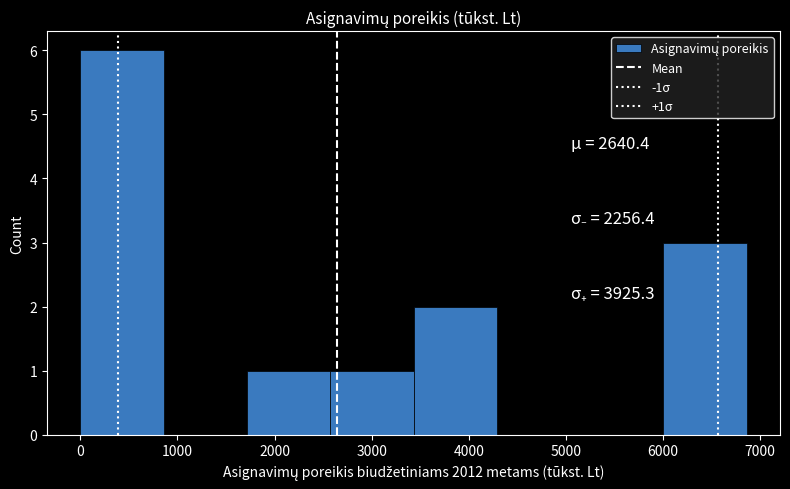

Over which range of the x-axis is the bar tallest?

0 to 900